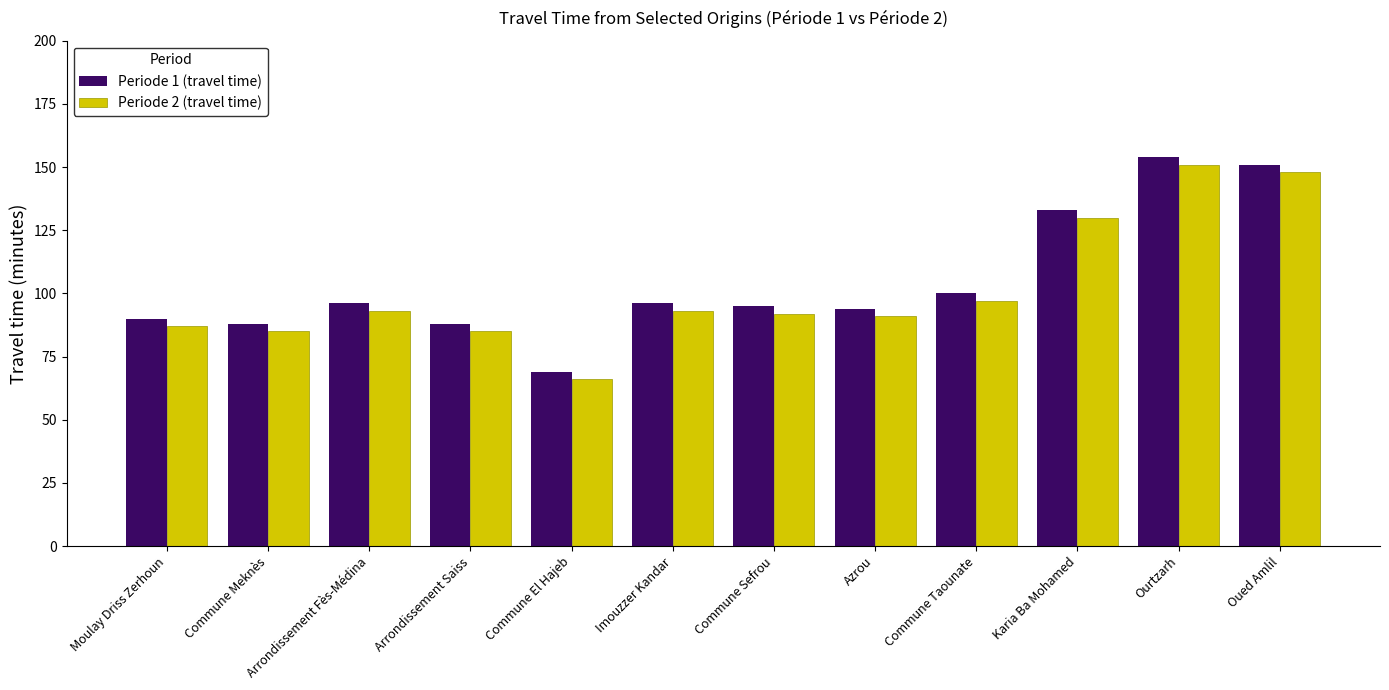

Is it true that Periode 1 (travel time) equals 88 at Arrondissement Saiss?

True